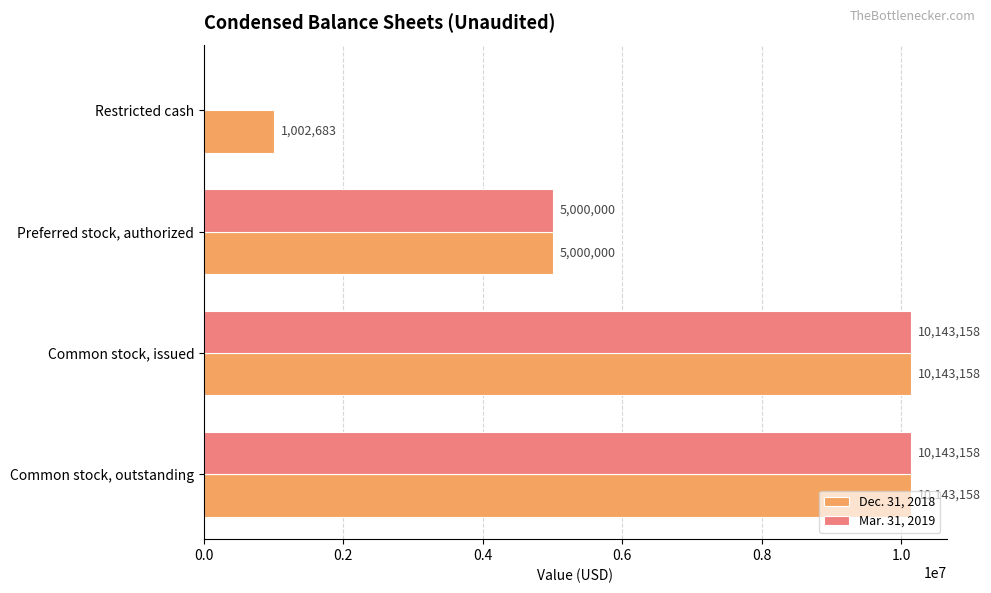

Is the value of Mar. 31, 2019 at Restricted cash greater than the value of Dec. 31, 2018 at Restricted cash?

No